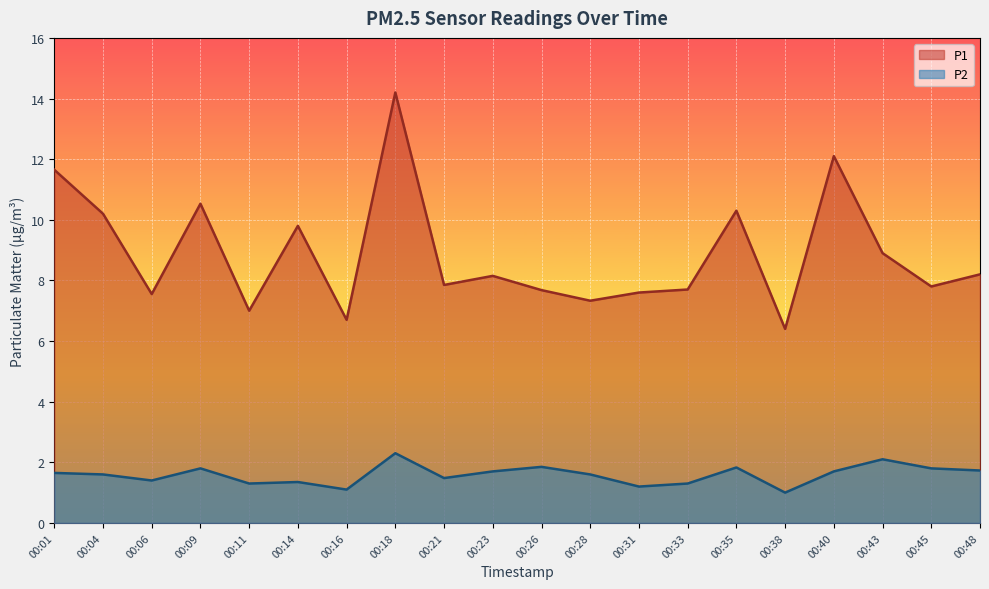

Is the value of P2 at 00:11 greater than the value of P1 at 00:35?

No